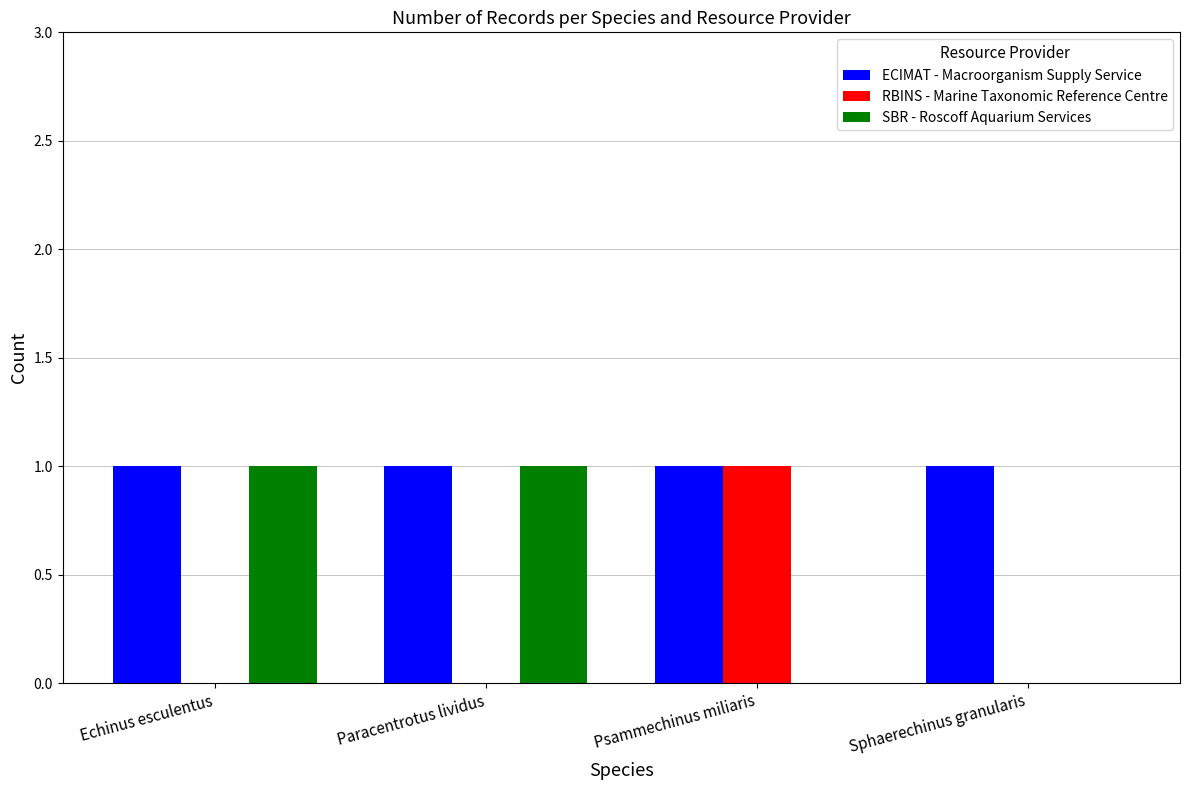

Which series has the largest total across all categories?

ECIMAT - Macroorganism Supply Service